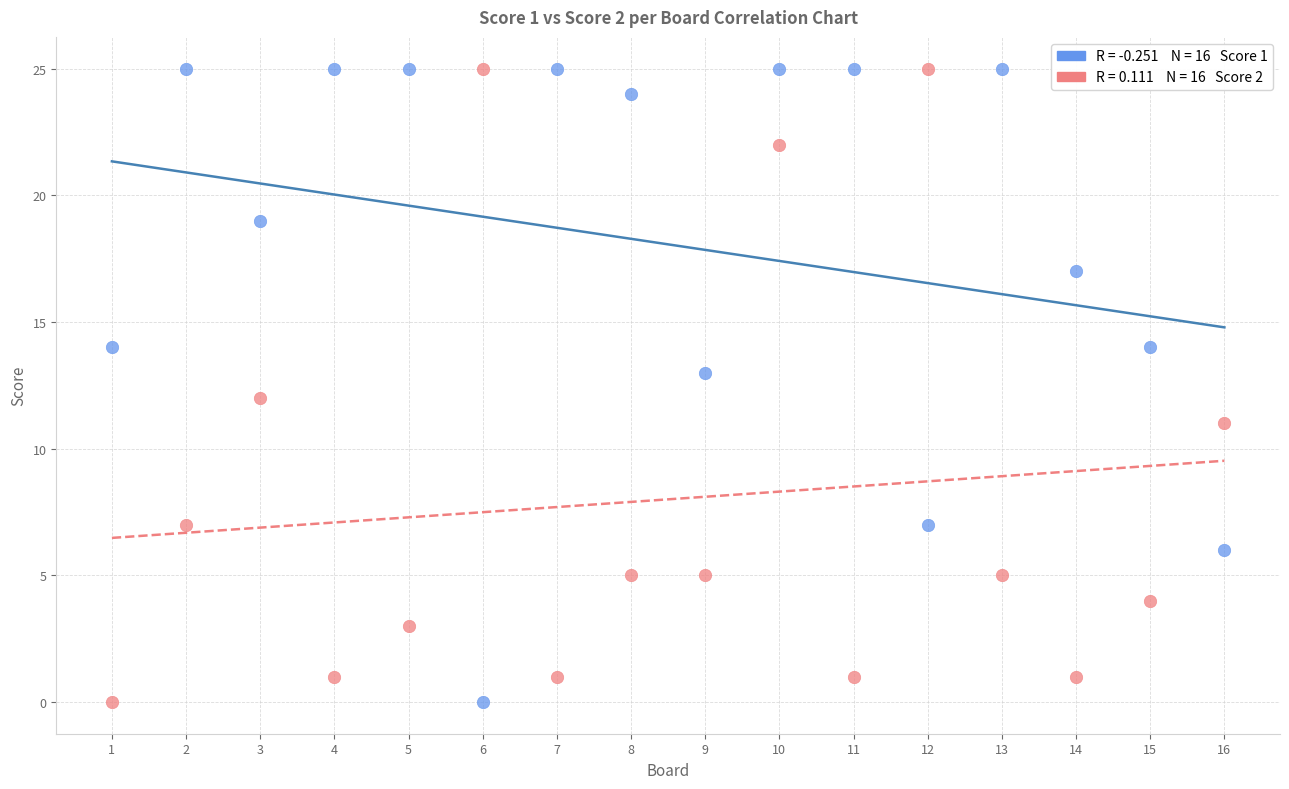

Across all data points, what is the range of Y values (max minus min)?

25